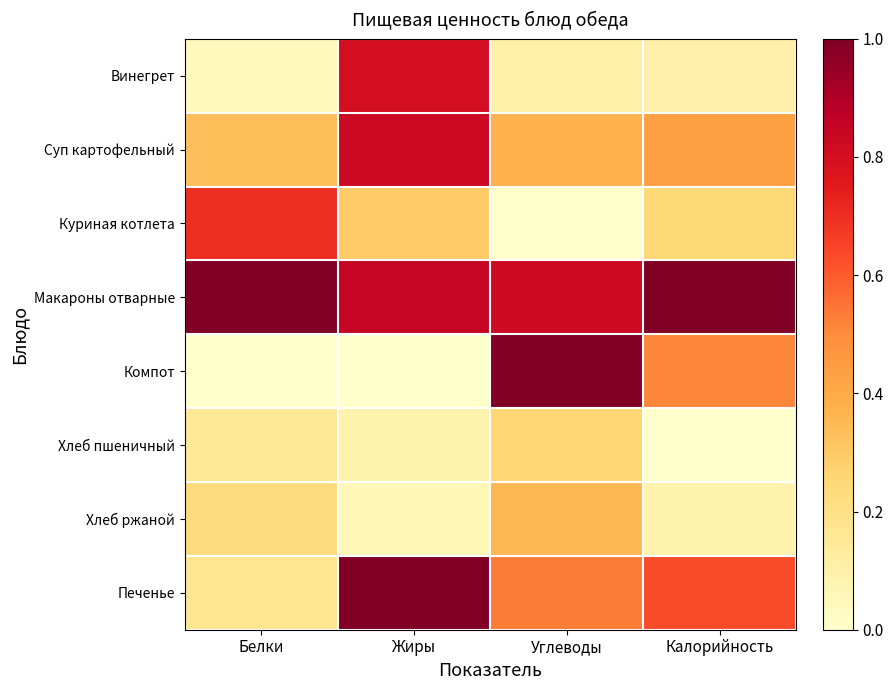

Reading left to right, extract all data points from this chart.

Винегрет: Белки=0.0	Жиры=0.8	Углеводы=0.1	Калорийность=0.1
Суп картофельный: Белки=0.3	Жиры=0.8	Углеводы=0.4	Калорийность=0.4
Куриная котлета: Белки=0.7	Жиры=0.3	Углеводы=0.0	Калорийность=0.2
Макароны отварные: Белки=1.0	Жиры=0.8	Углеводы=0.8	Калорийность=1.0
Компот: Белки=0.0	Жиры=0.0	Углеводы=1.0	Калорийность=0.5
Хлеб пшеничный: Белки=0.1	Жиры=0.1	Углеводы=0.3	Калорийность=0.0
Хлеб ржаной: Белки=0.2	Жиры=0.1	Углеводы=0.4	Калорийность=0.1
Печенье: Белки=0.2	Жиры=1.0	Углеводы=0.5	Калорийность=0.6